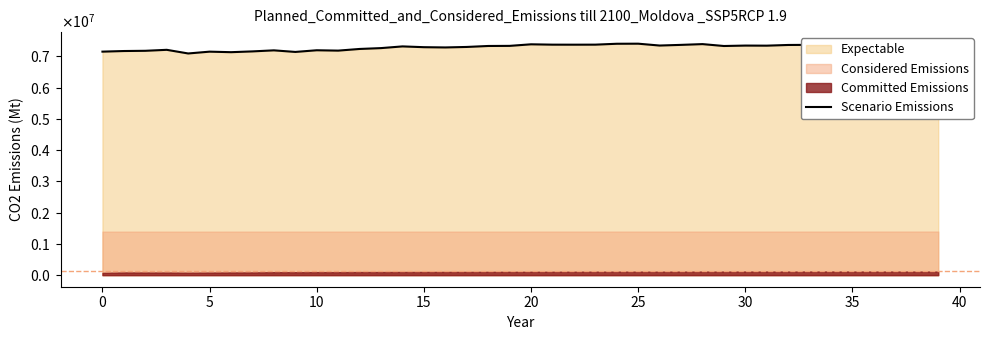

The value at 15 is 11113326.0. True or false?

False